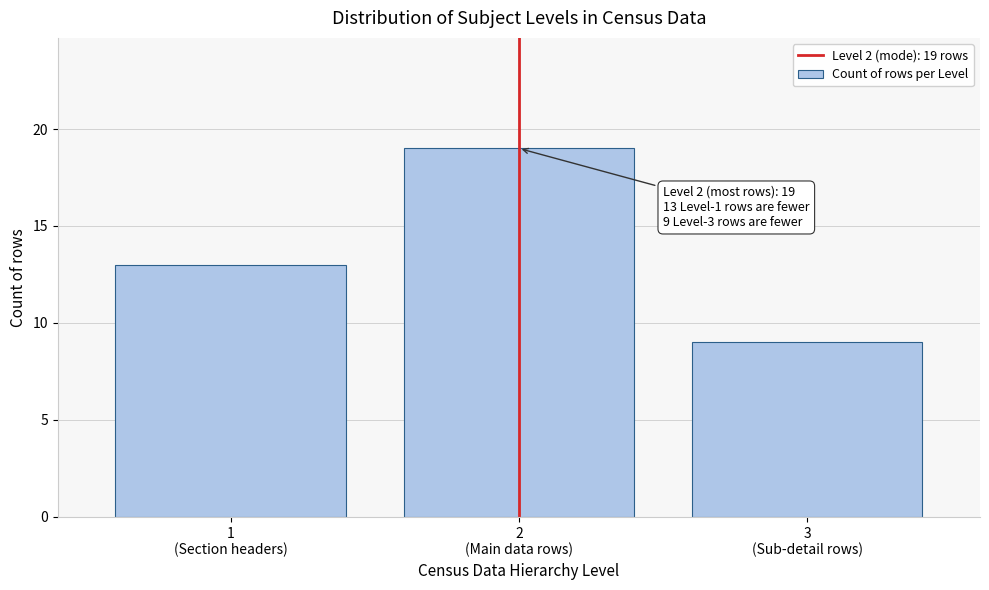

Reading left to right, list all the values displayed in this chart.

13	19	9